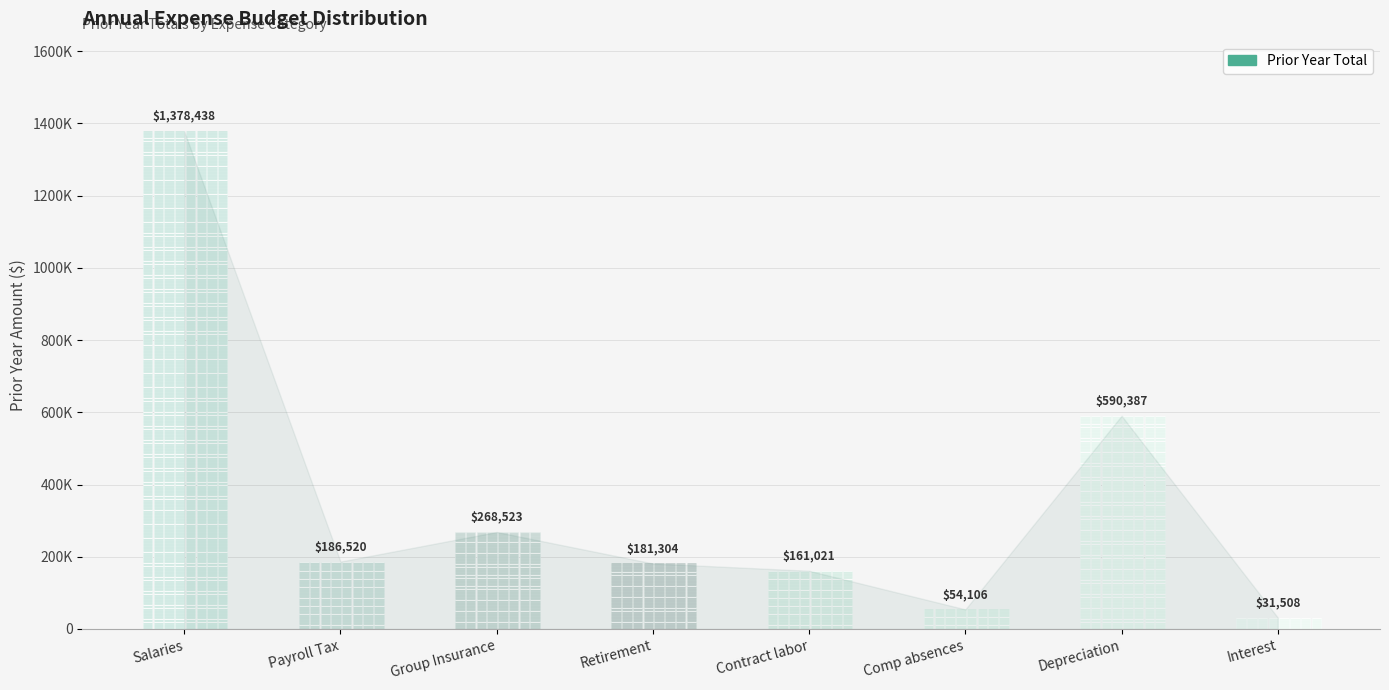

How many values are below 186520?

4